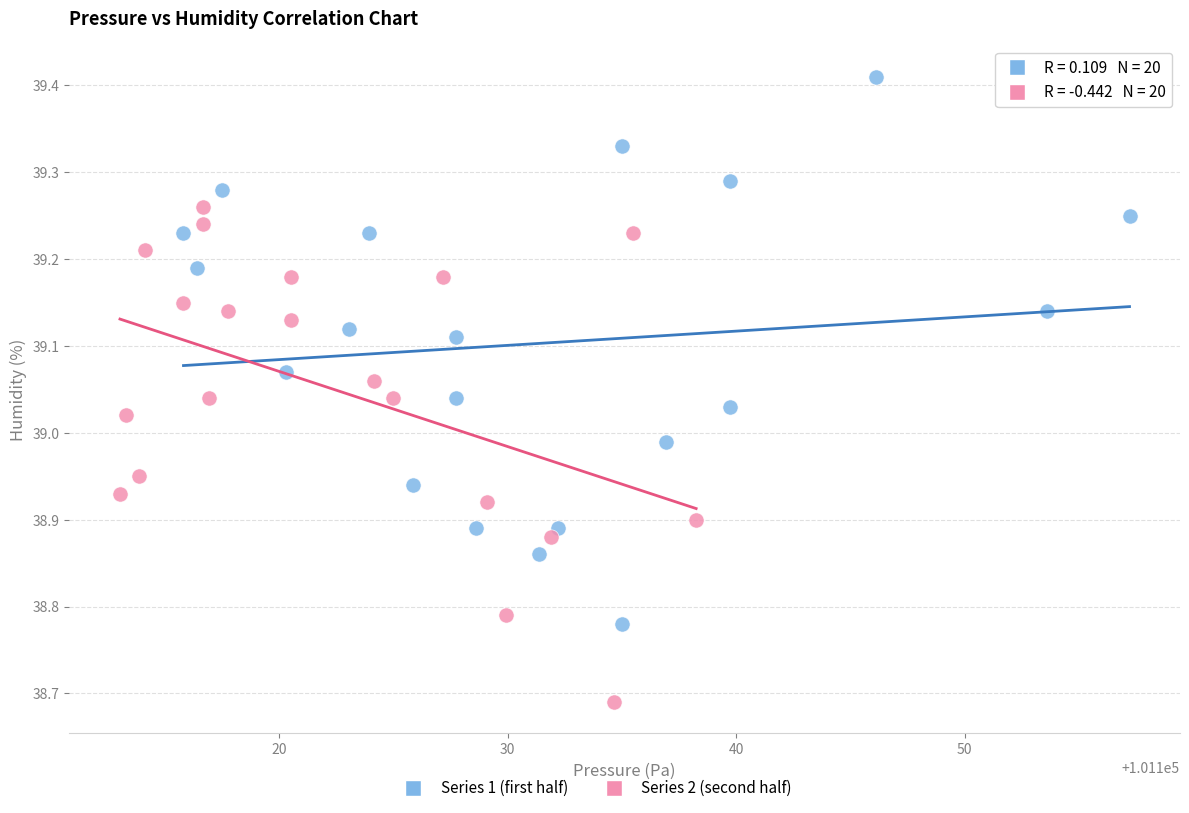

Which series contains the lowest Y value?

Series 2 (second half)